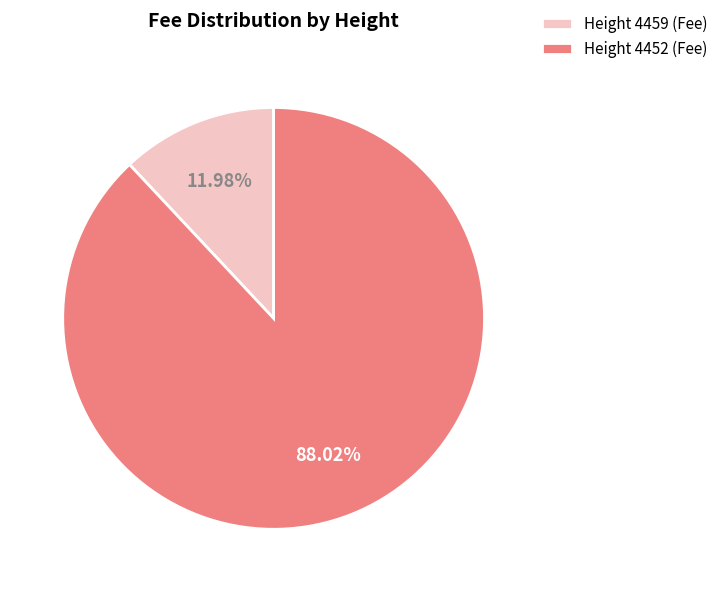

Is Height 4452 (Fee) the majority of the pie?

Yes